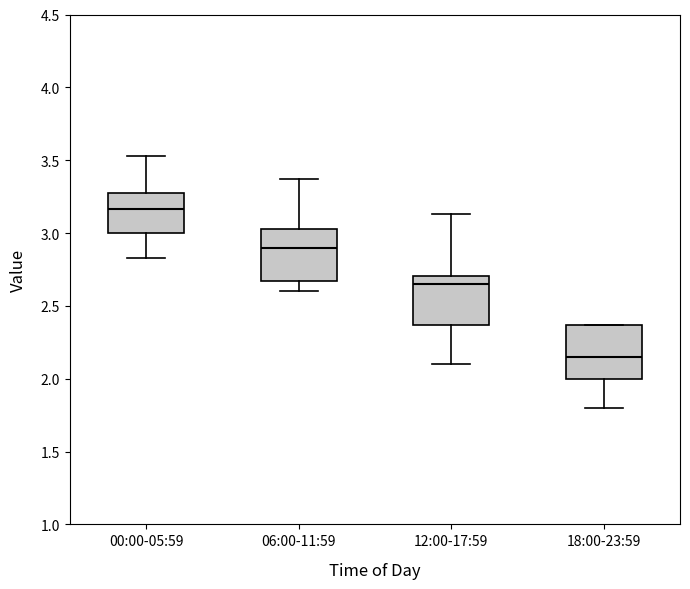

Which box has the lowest median line?

18:00-23:59